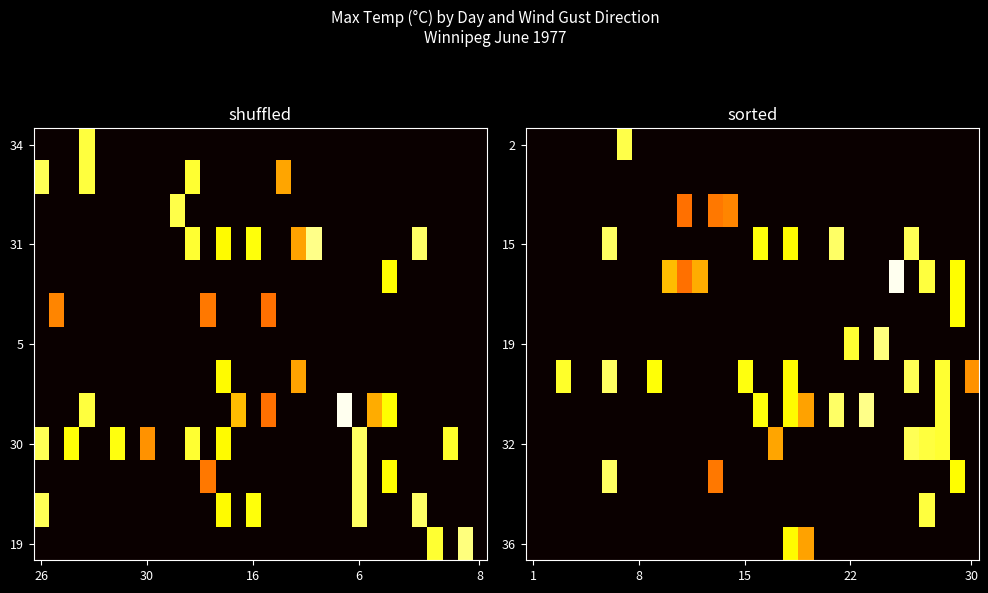

At how many categories does at least one series exceed 12?

24